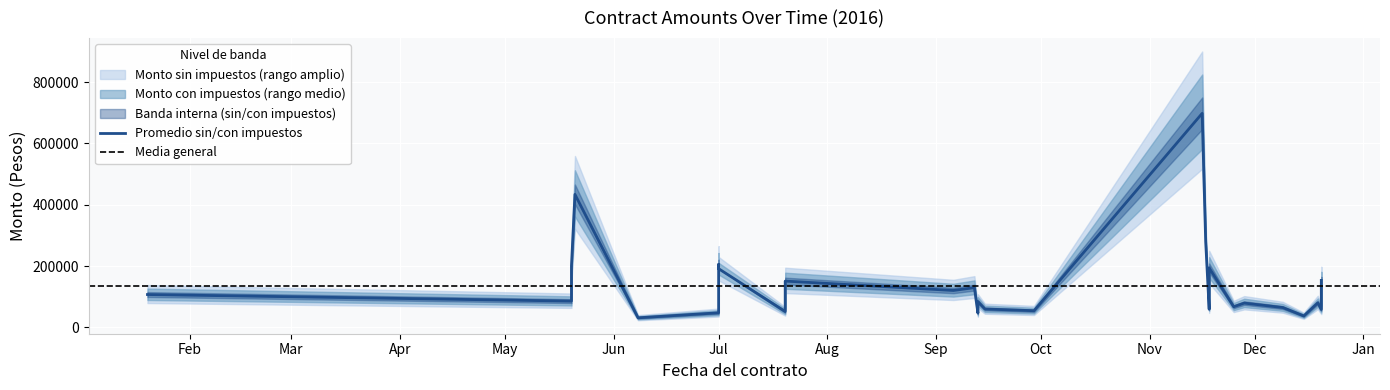

What is the difference between the maximum and second lowest values in the Monto con impuestos series?

709937.7